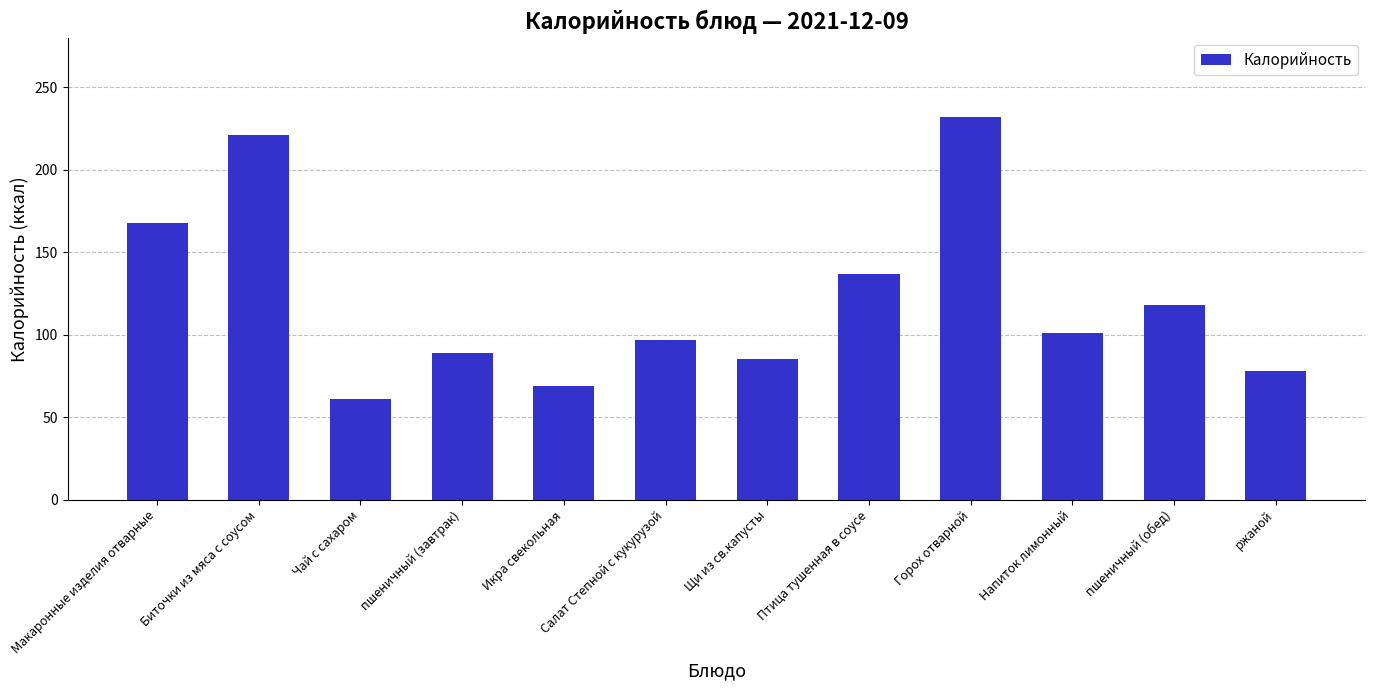

The value at пшеничный (обед) is 209. True or false?

False